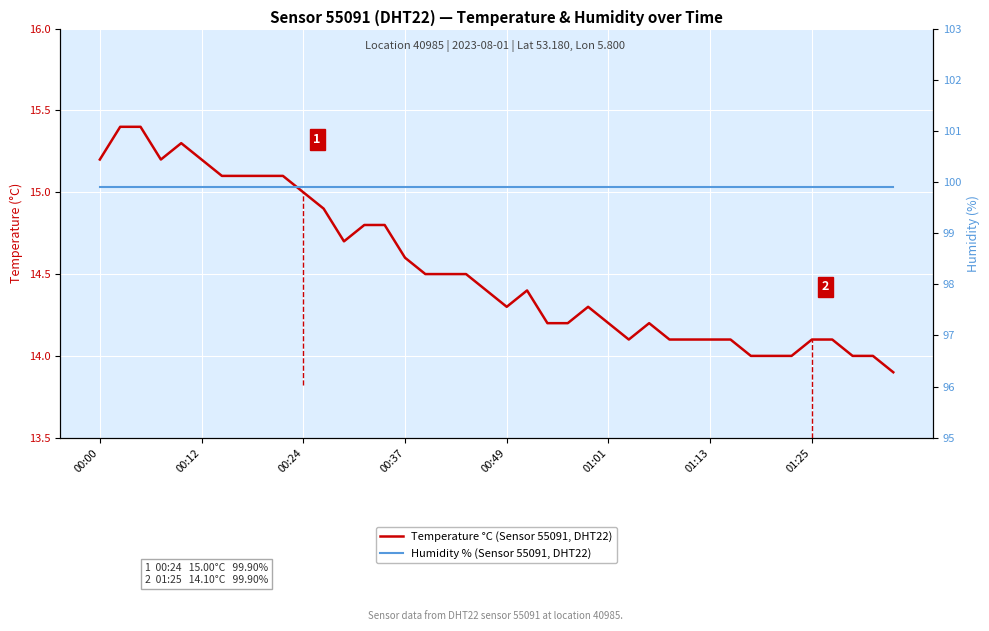

What value does the Temperature °C (Sensor 55091, DHT22) series have at 17?

14.5